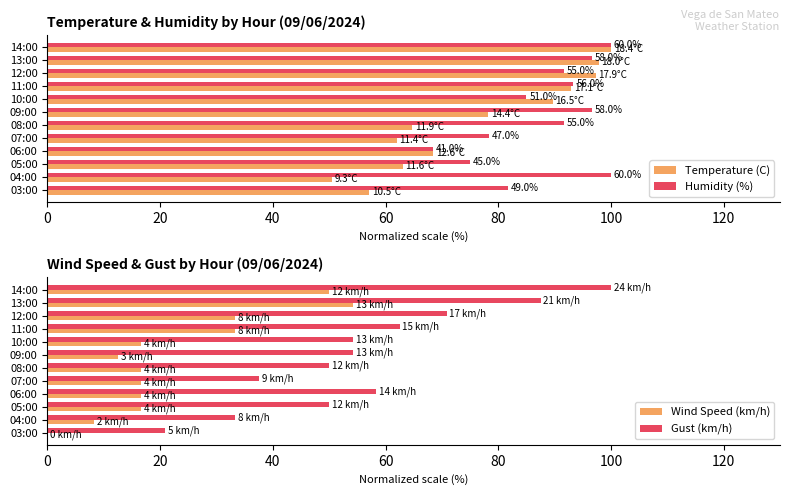

The value of Gust (km/h) at 06:00 is 58.3. True or false?

True